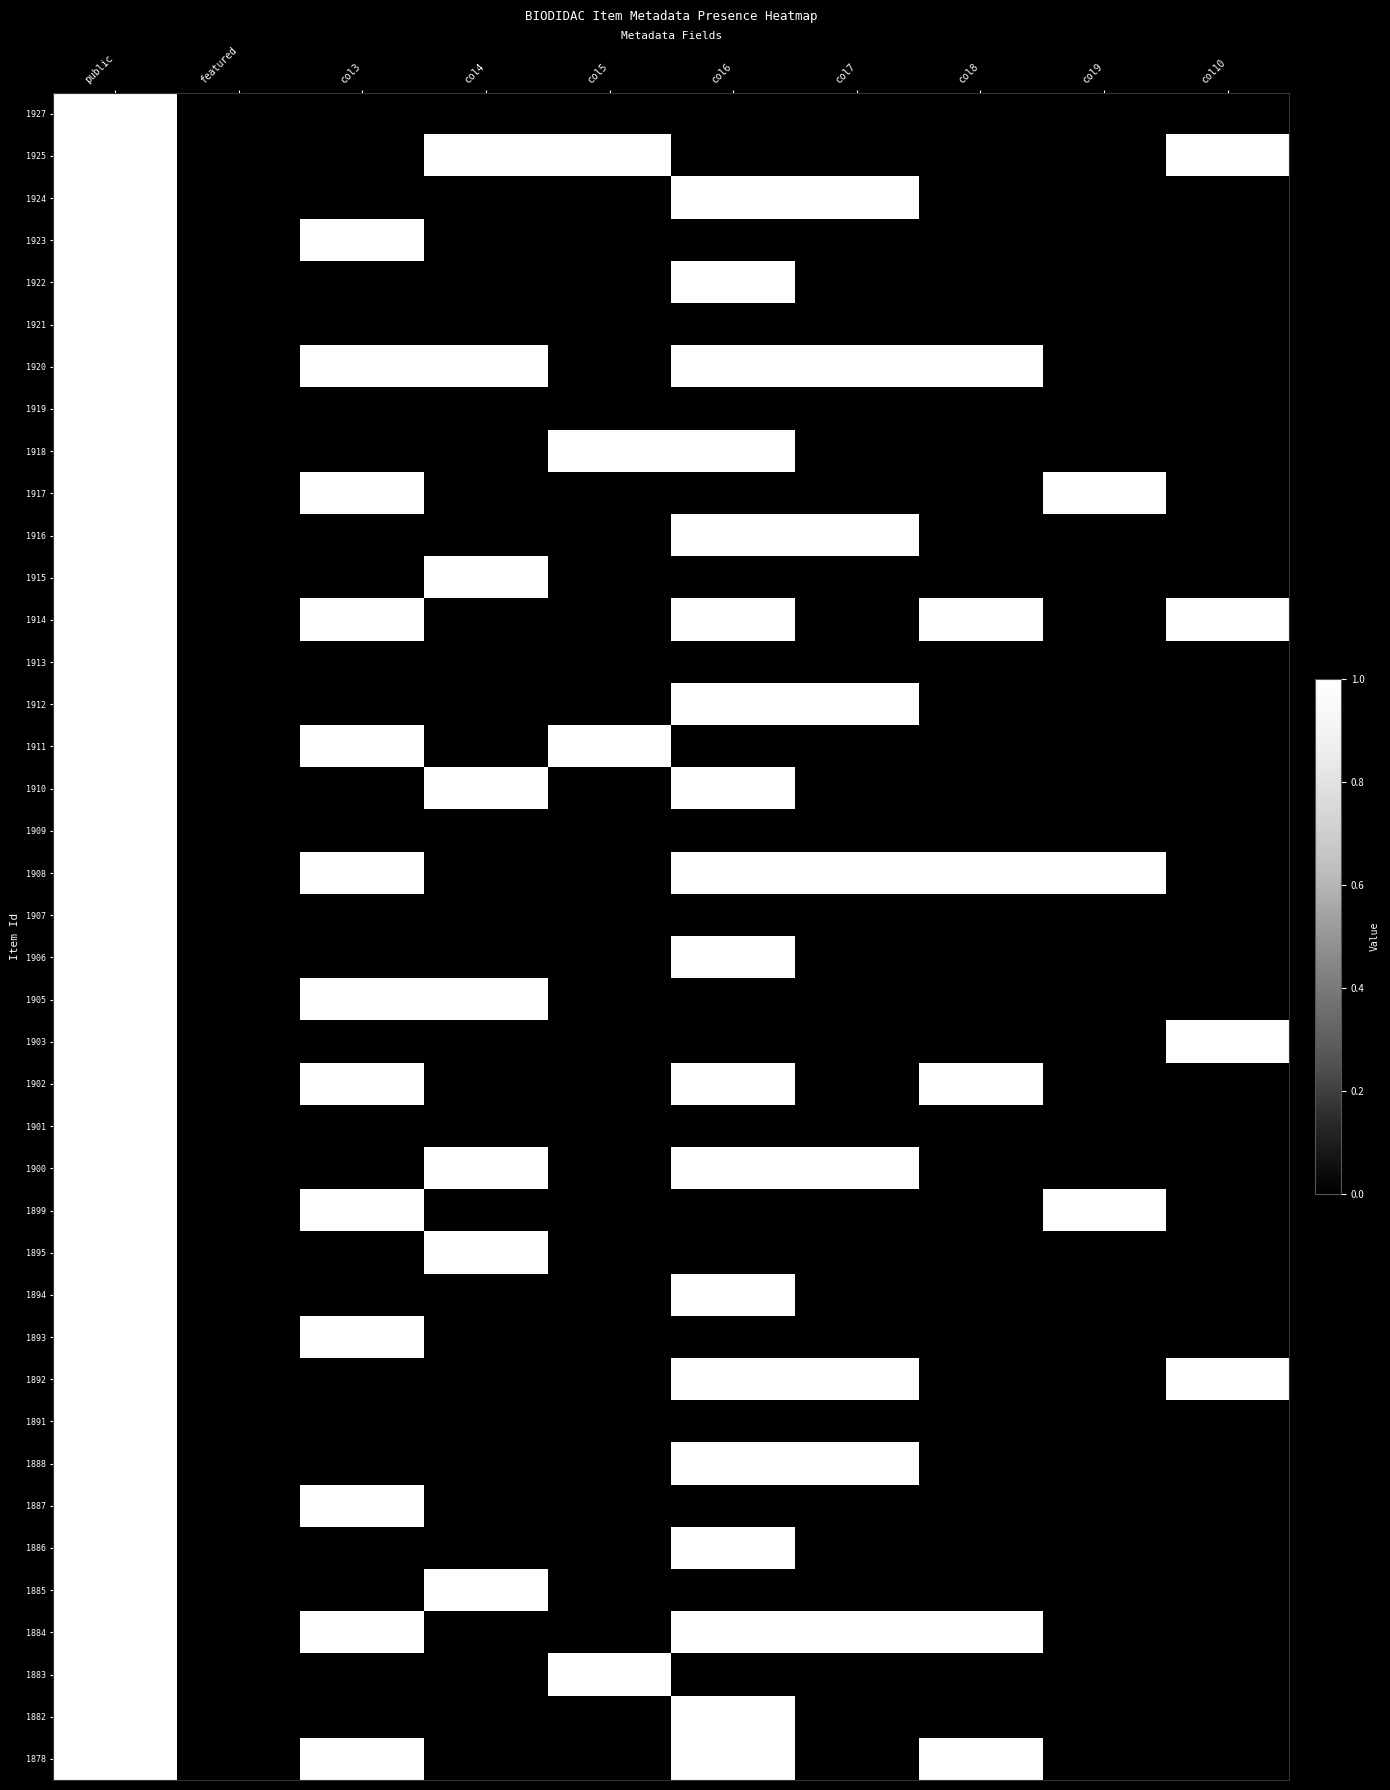

What is the spread (max minus min) of values at col6?

1